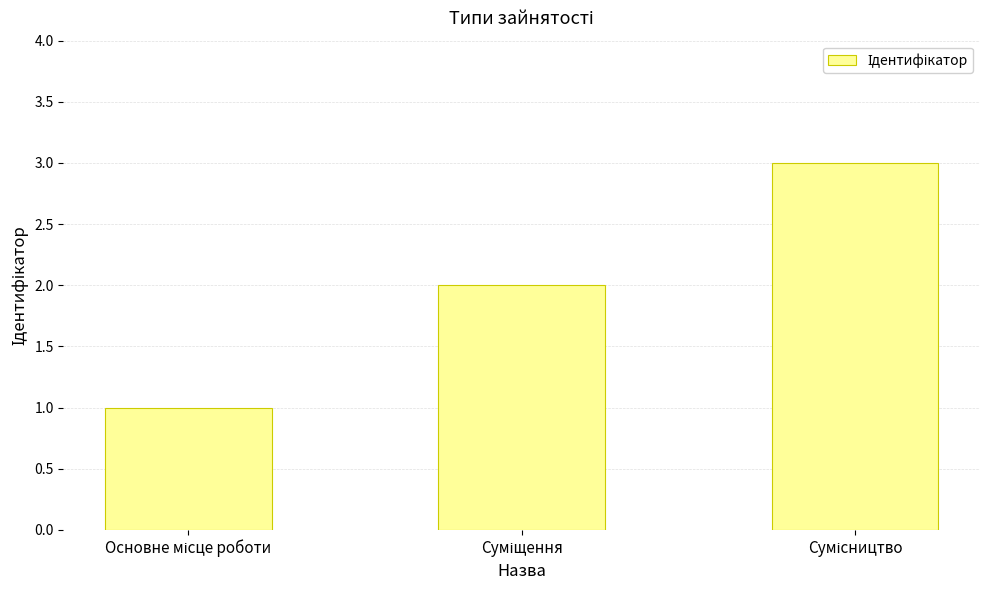

What is the sum of all values?

6